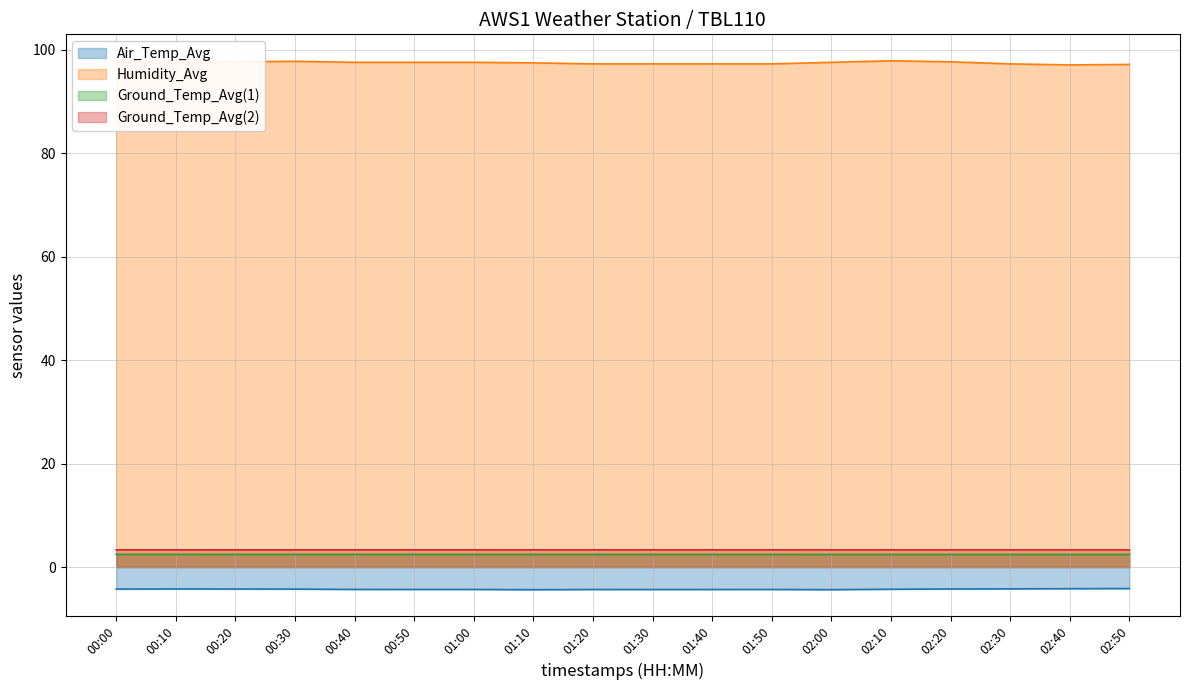

Reading left to right, transcribe all the data shown in this chart.

Air_Temp_Avg: 00:00=-4.3	00:10=-4.2	00:20=-4.3	00:30=-4.3	00:40=-4.3	00:50=-4.3	01:00=-4.3	01:10=-4.4	01:20=-4.3	01:30=-4.3	01:40=-4.3	01:50=-4.3	02:00=-4.4	02:10=-4.3	02:20=-4.2	02:30=-4.2	02:40=-4.2	02:50=-4.2
Humidity_Avg: 00:00=97.7	00:10=97.5	00:20=97.7	00:30=97.8	00:40=97.6	00:50=97.6	01:00=97.6	01:10=97.5	01:20=97.3	01:30=97.3	01:40=97.3	01:50=97.3	02:00=97.6	02:10=97.9	02:20=97.7	02:30=97.3	02:40=97.1	02:50=97.2
Ground_Temp_Avg(1): 00:00=2.4	00:10=2.4	00:20=2.4	00:30=2.4	00:40=2.4	00:50=2.4	01:00=2.4	01:10=2.4	01:20=2.4	01:30=2.4	01:40=2.4	01:50=2.4	02:00=2.4	02:10=2.4	02:20=2.4	02:30=2.4	02:40=2.4	02:50=2.4
Ground_Temp_Avg(2): 00:00=3.3	00:10=3.3	00:20=3.3	00:30=3.3	00:40=3.3	00:50=3.3	01:00=3.3	01:10=3.3	01:20=3.3	01:30=3.3	01:40=3.3	01:50=3.3	02:00=3.3	02:10=3.3	02:20=3.3	02:30=3.3	02:40=3.3	02:50=3.3